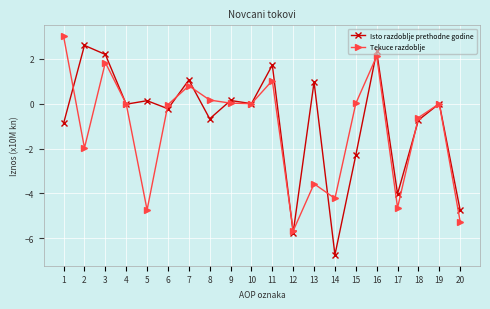

Count the number of categories in the chart.

20